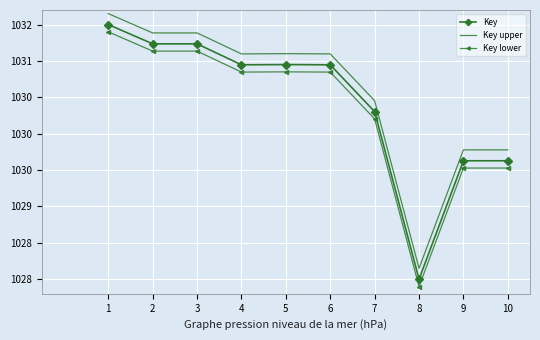

True or false: Key and Key upper cross at least once.

False